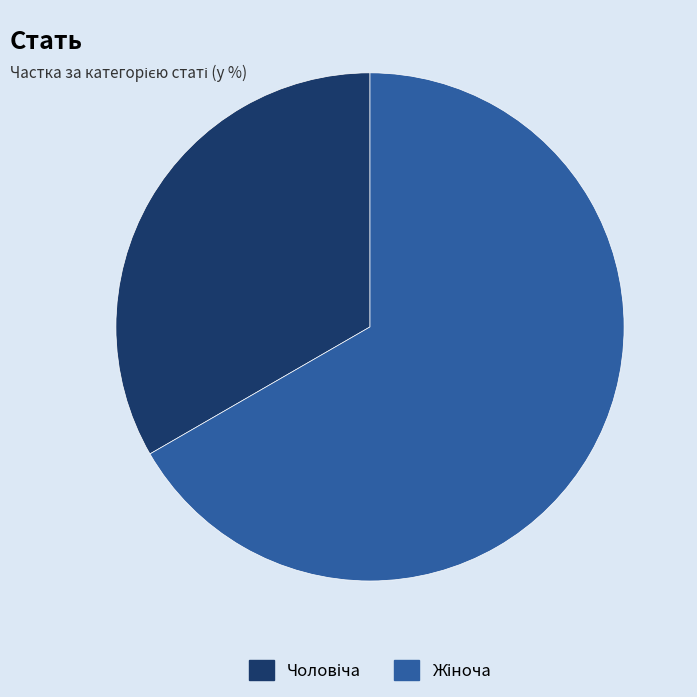

Is there any slice that represents more than half of the pie?

Yes